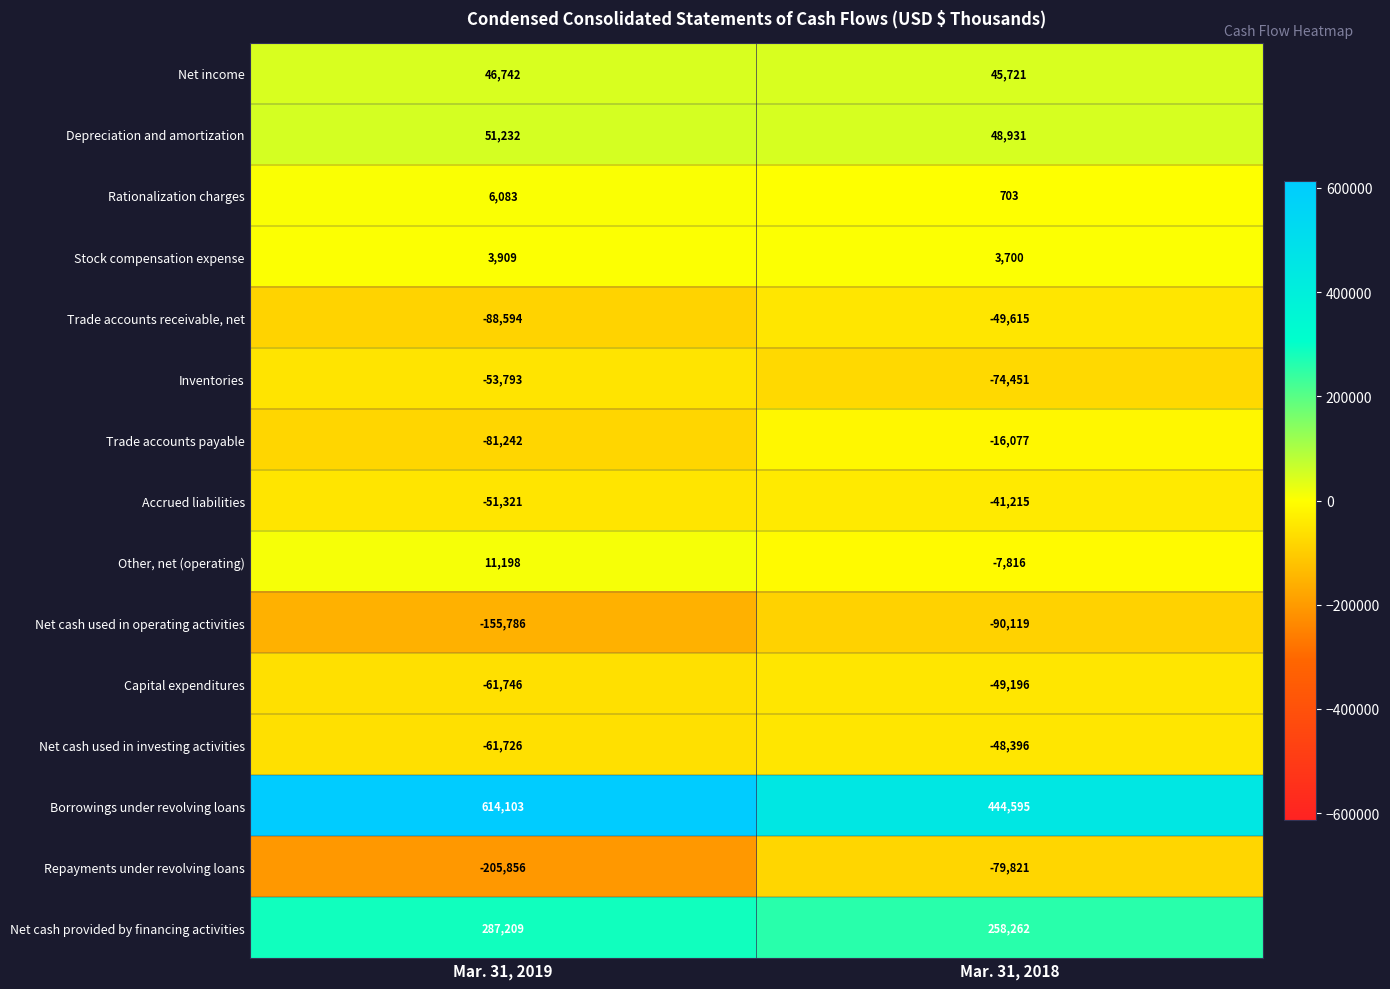

What value does the Stock compensation expense series have at Mar. 31, 2019?

3909